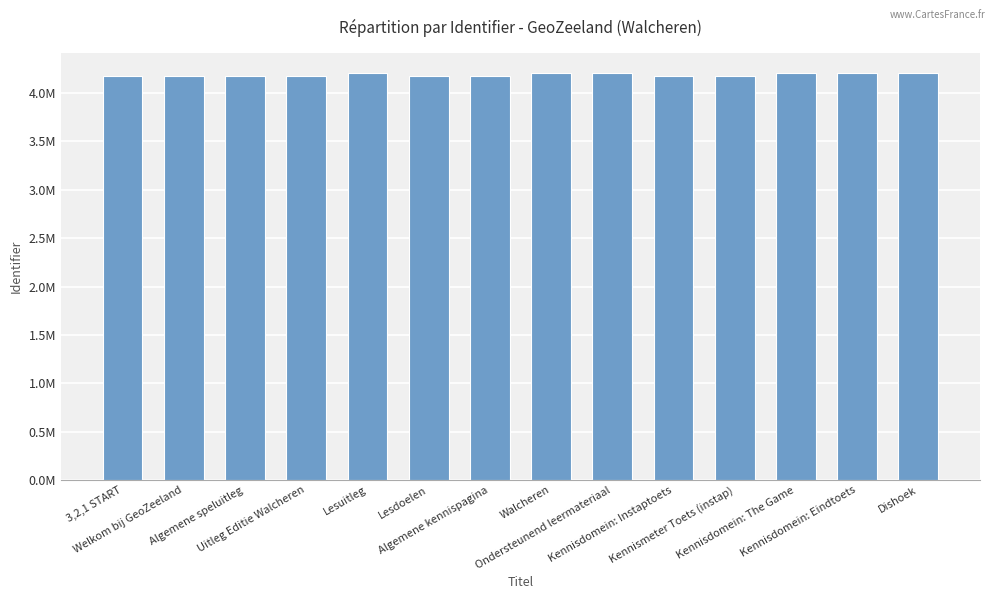

Rank the categories by value from lowest to highest.

3,2,1 START, Welkom bij GeoZeeland, Algemene speluitleg, Uitleg Editie Walcheren, Algemene kennispagina, Lesdoelen, Kennismeter Toets (instap), Kennisdomein: Instaptoets, Dishoek, Kennisdomein: The Game, Kennisdomein: Eindtoets, Walcheren, Ondersteunend leermateriaal, Lesuitleg